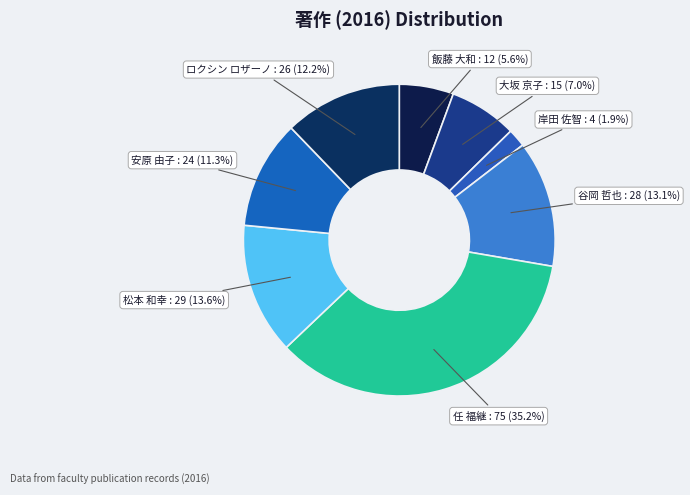

To the nearest percent, what is the difference between the 任 福継 and ロクシン ロザーノ slice percentages?

23%